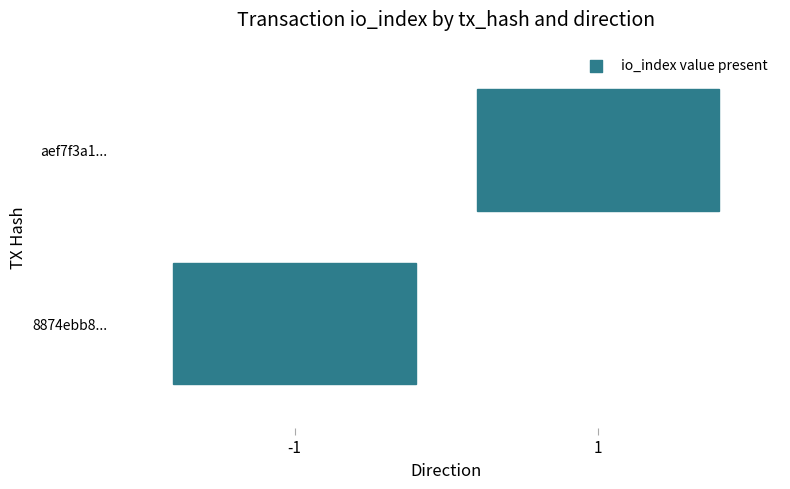

At how many categories does at least one series exceed 2?

1